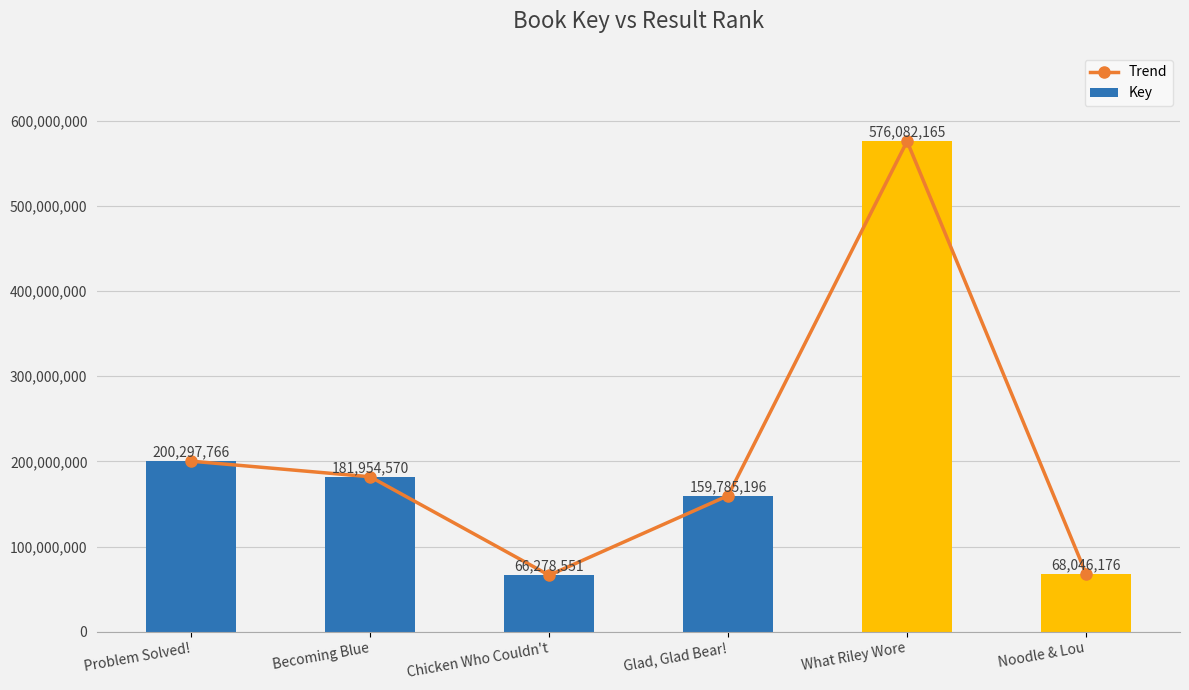

What value does the Trend series have at Problem Solved!, to the nearest 50?

200297750